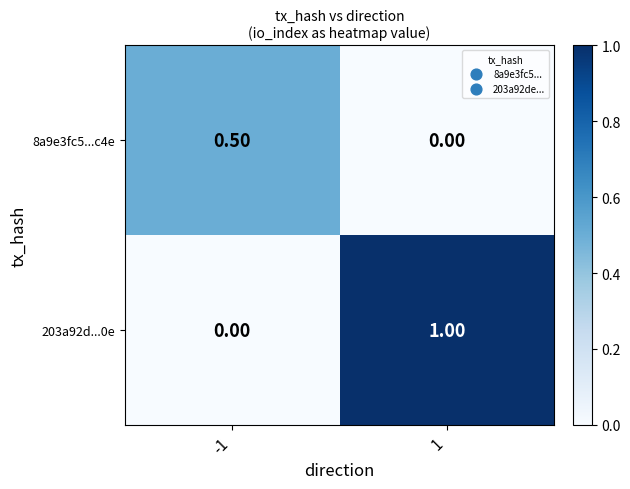

Which series has the largest range (max minus min)?

203a92d...0e